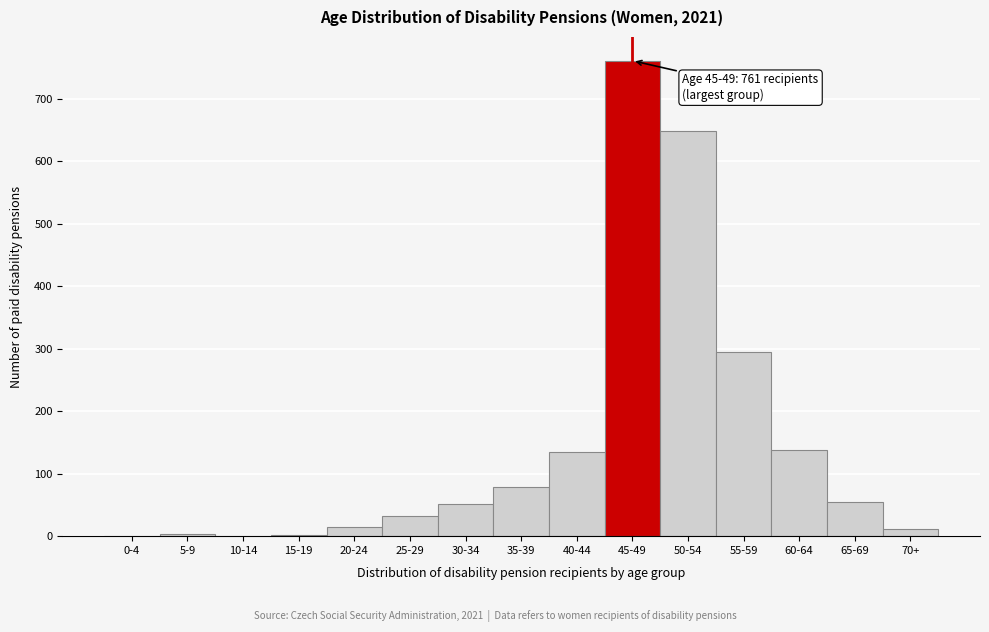

What is the sum of all values?

2224